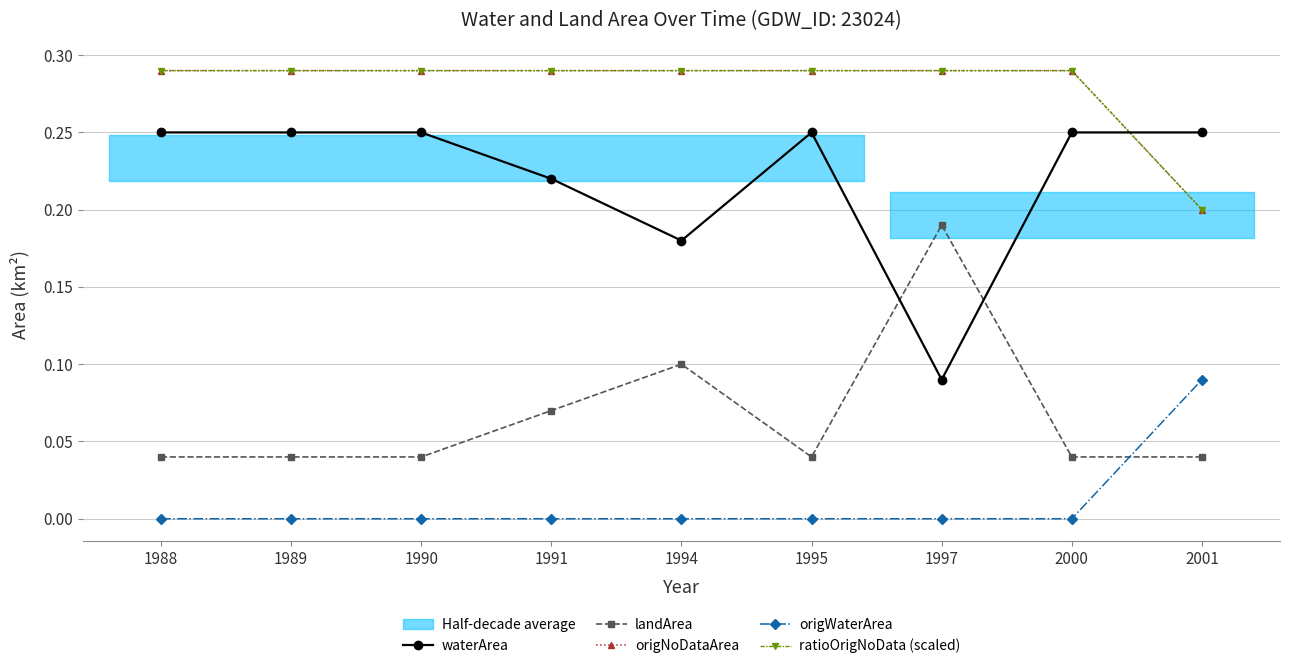

Reading left to right, transcribe all the data shown in this chart.

waterArea: 1988=0.2	1989=0.2	1990=0.2	1991=0.2	1994=0.2	1995=0.2	1997=0.1	2000=0.2	2001=0.2
landArea: 1988=0.0	1989=0.0	1990=0.0	1991=0.1	1994=0.1	1995=0.0	1997=0.2	2000=0.0	2001=0.0
origNoDataArea: 1988=0.3	1989=0.3	1990=0.3	1991=0.3	1994=0.3	1995=0.3	1997=0.3	2000=0.3	2001=0.2
origWaterArea: 1988=0.0	1989=0.0	1990=0.0	1991=0.0	1994=0.0	1995=0.0	1997=0.0	2000=0.0	2001=0.1
ratioOrigNoData (scaled): 1988=0.3	1989=0.3	1990=0.3	1991=0.3	1994=0.3	1995=0.3	1997=0.3	2000=0.3	2001=0.2